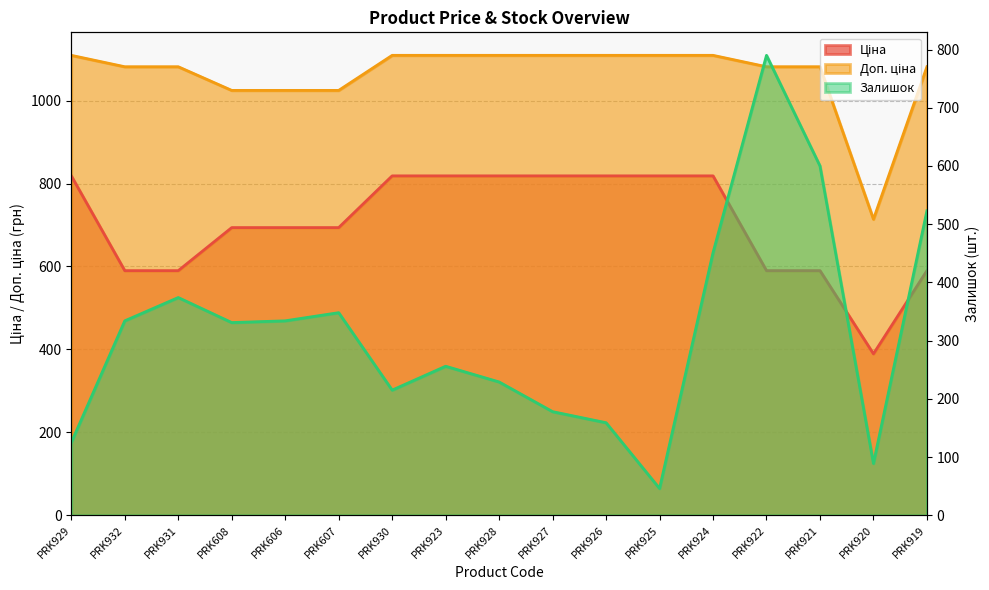

Which has a higher value, PRK922 or PRK608?

PRK608